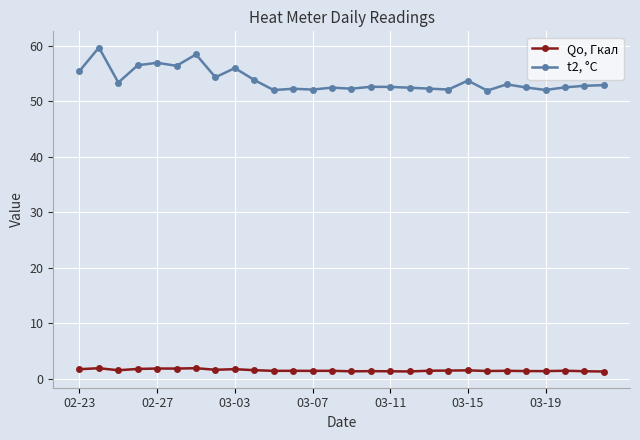

What is the value of the Qo, Гкал point at the 12th from the left?

1.4